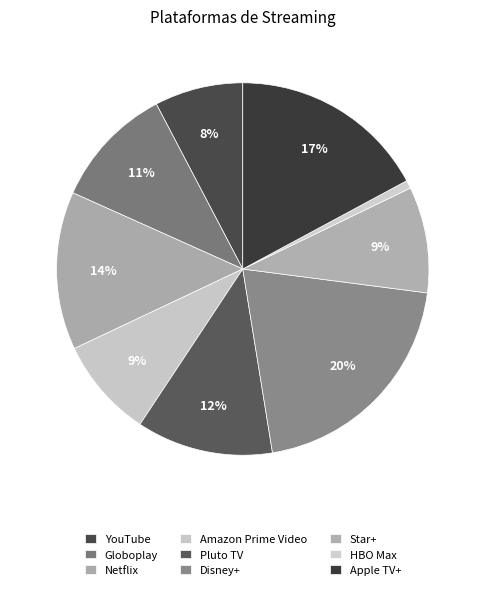

Is Disney+ the majority of the pie?

No